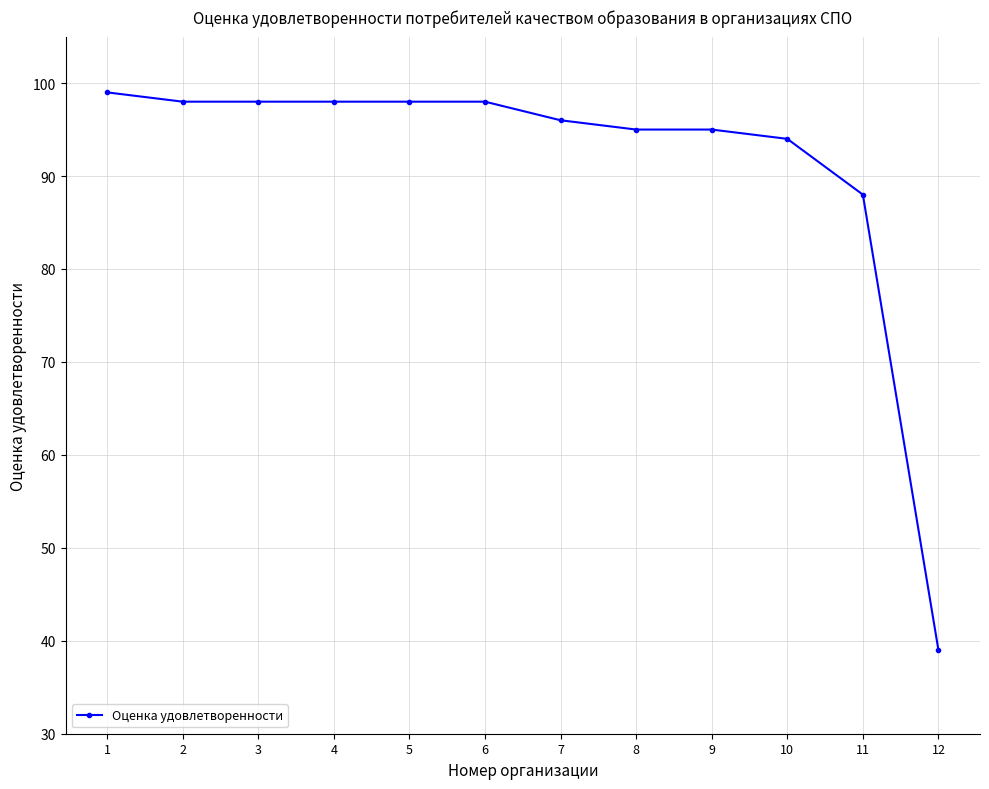

Where is the data nearest to the value 69?

11